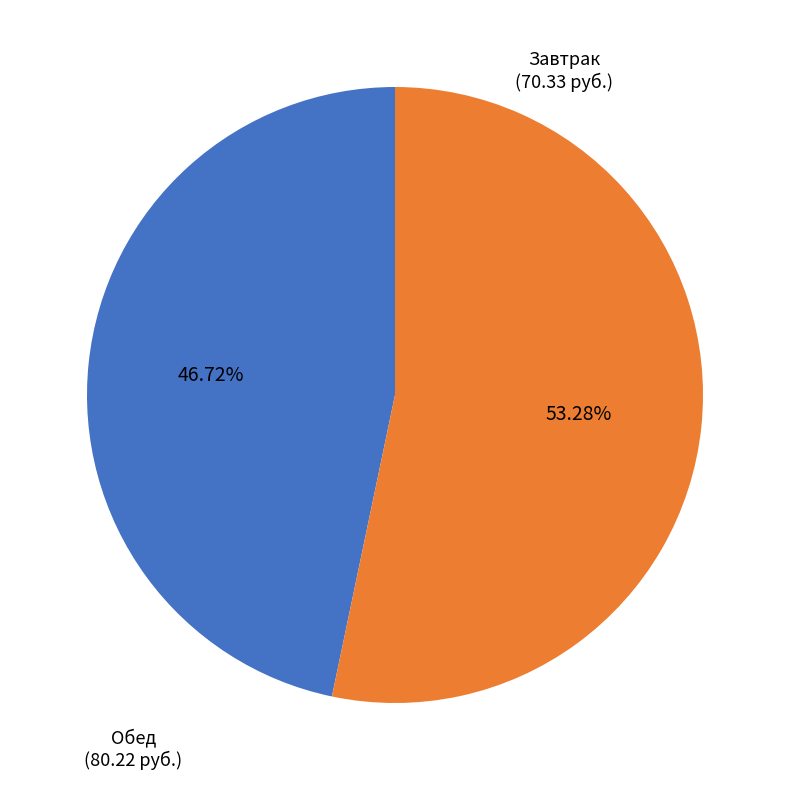

Is there any slice that represents more than half of the pie?

Yes